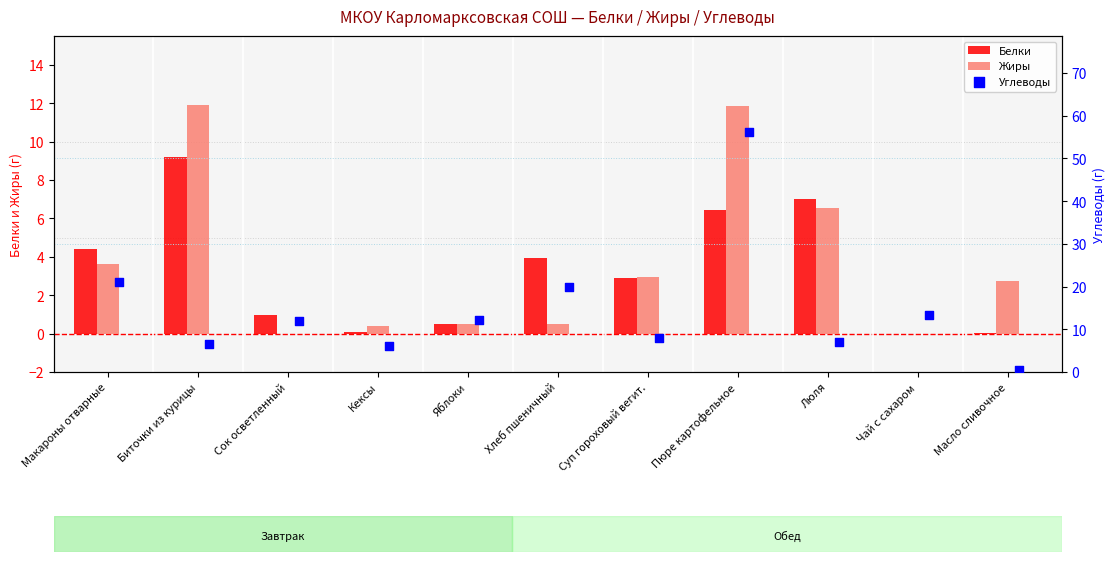

Which series reaches the maximum Y coordinate?

Углеводы